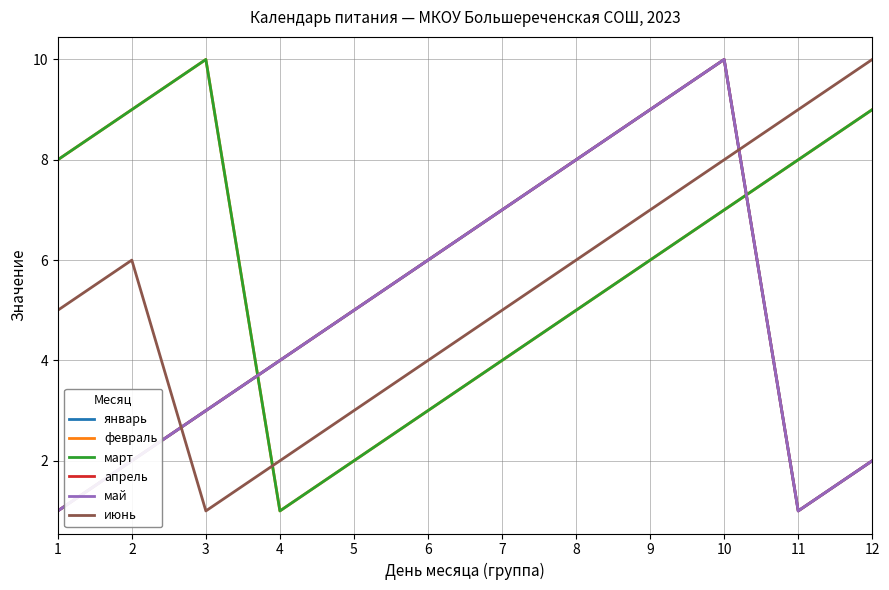

After their last crossing, which series has the higher values: март or июнь?

июнь